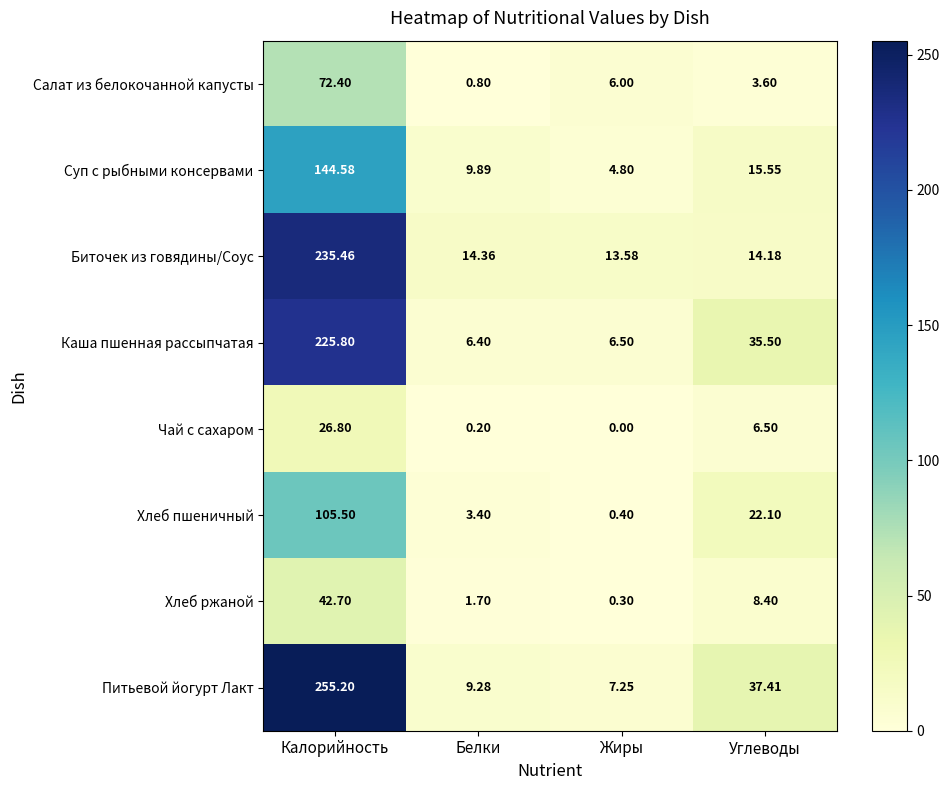

What is the total value across all series at Жиры?

38.8